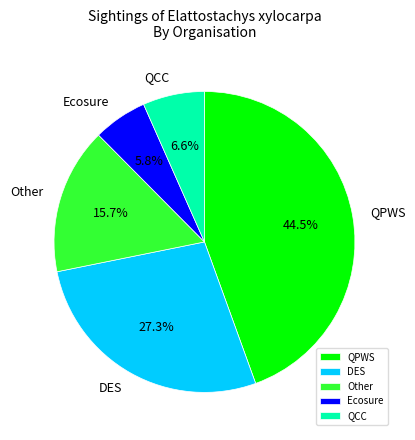

To the nearest percent, what is the difference between the largest and smallest slice percentages?

39%